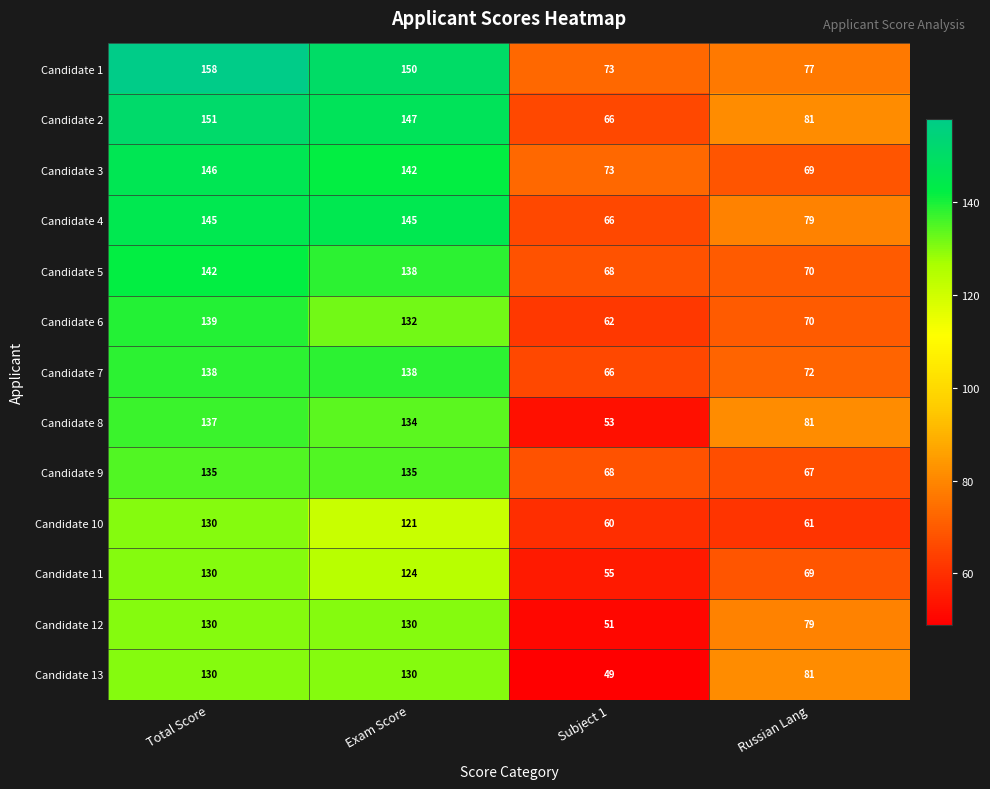

At which label does Candidate 2 reach its minimum?

Subject 1